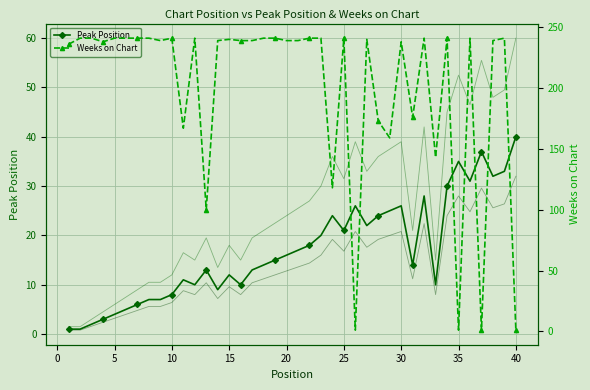

Rank the series at 24 from lowest to highest value.

Peak (alt), Peak Position, Peak (scaled), Weeks on Chart